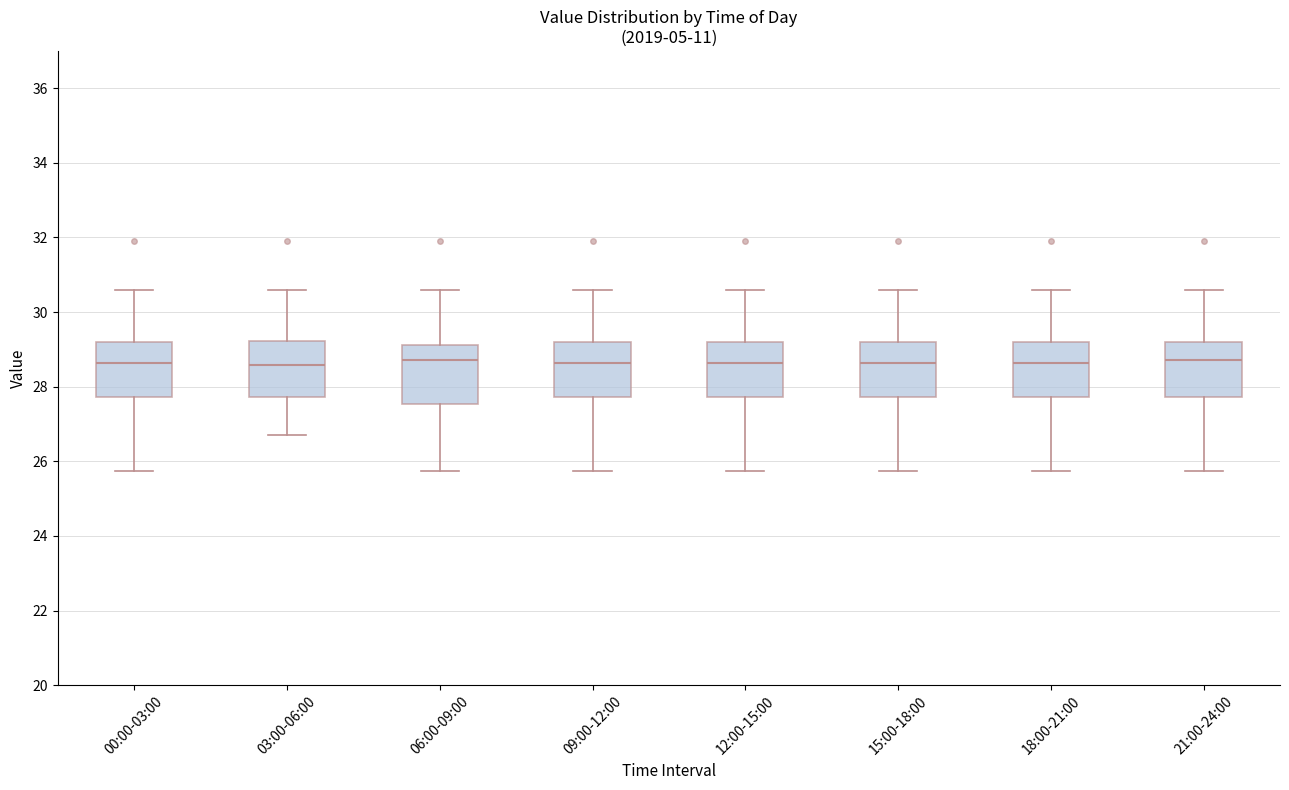

Where does the upper whisker of the box for 06:00-09:00 end on the y-axis? The values are not printed on the chart, so give them approximately, as read against the axis.

30.6